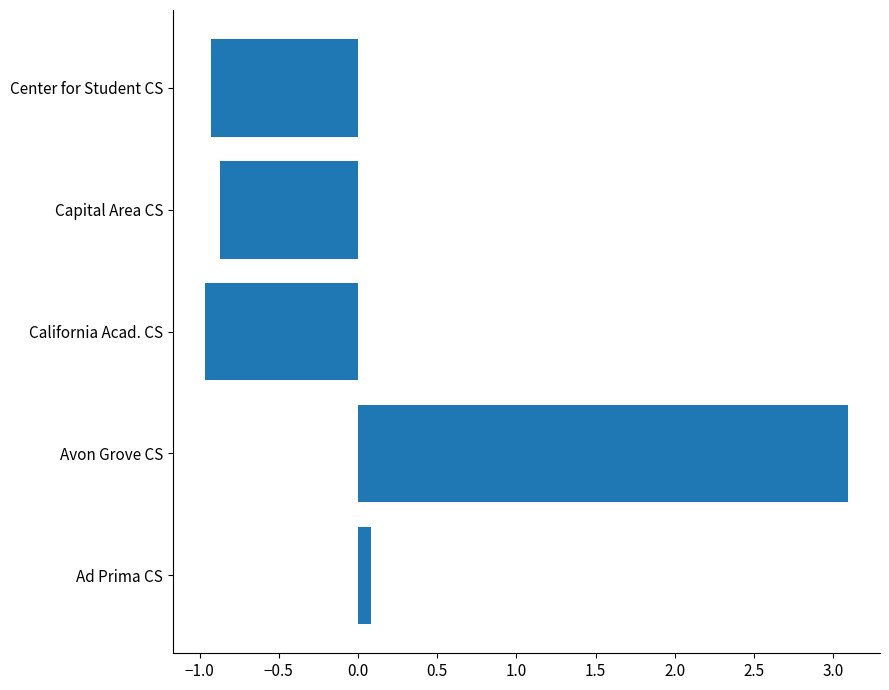

List the labels in order of value, largest first.

Avon Grove CS, Ad Prima CS, Capital Area CS, Center for Student CS, California Acad. CS